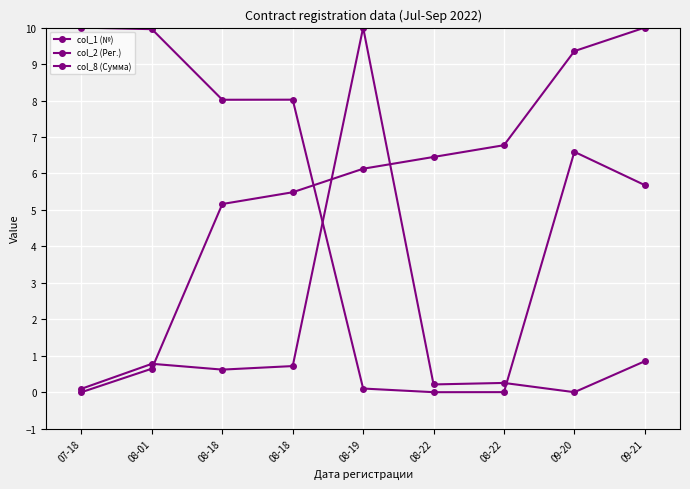

At which category is the sum across all series the highest?

09-21